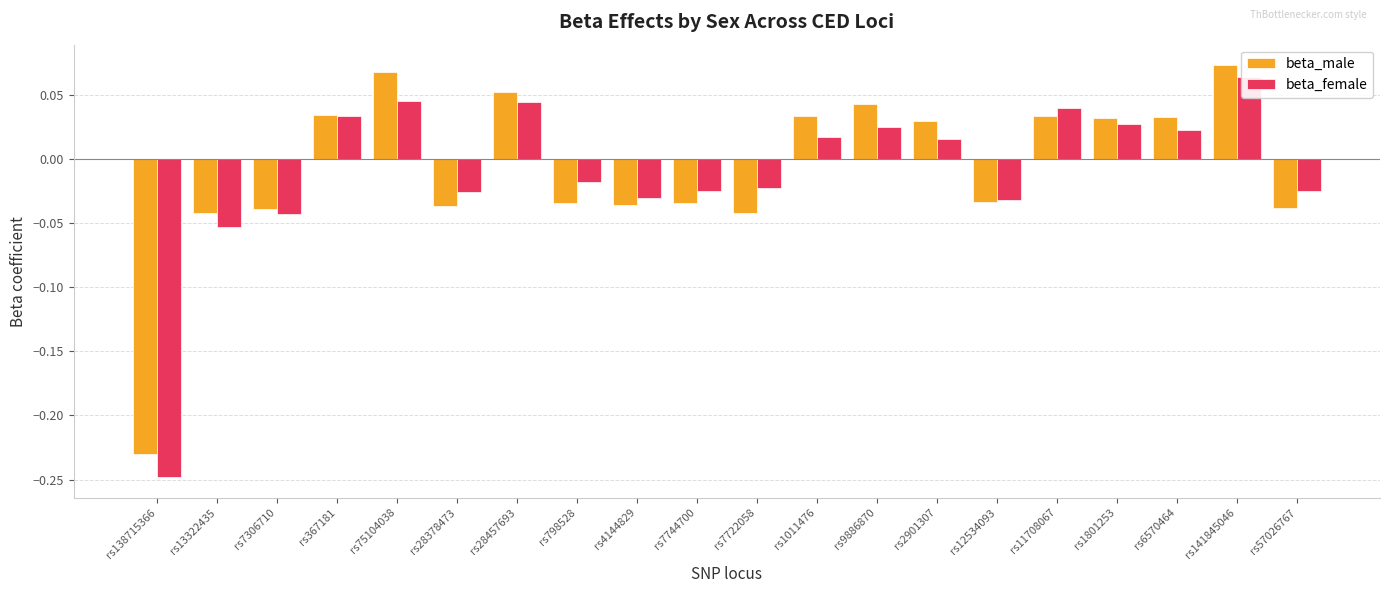

List the labels in order of beta_male value, largest first.

rs141845046, rs75104038, rs28457693, rs9886870, rs367181, rs1011476, rs11708067, rs6570464, rs1801253, rs2901307, rs12534093, rs798528, rs7744700, rs4144829, rs28378473, rs57026767, rs7306710, rs7722058, rs13322435, rs138715366